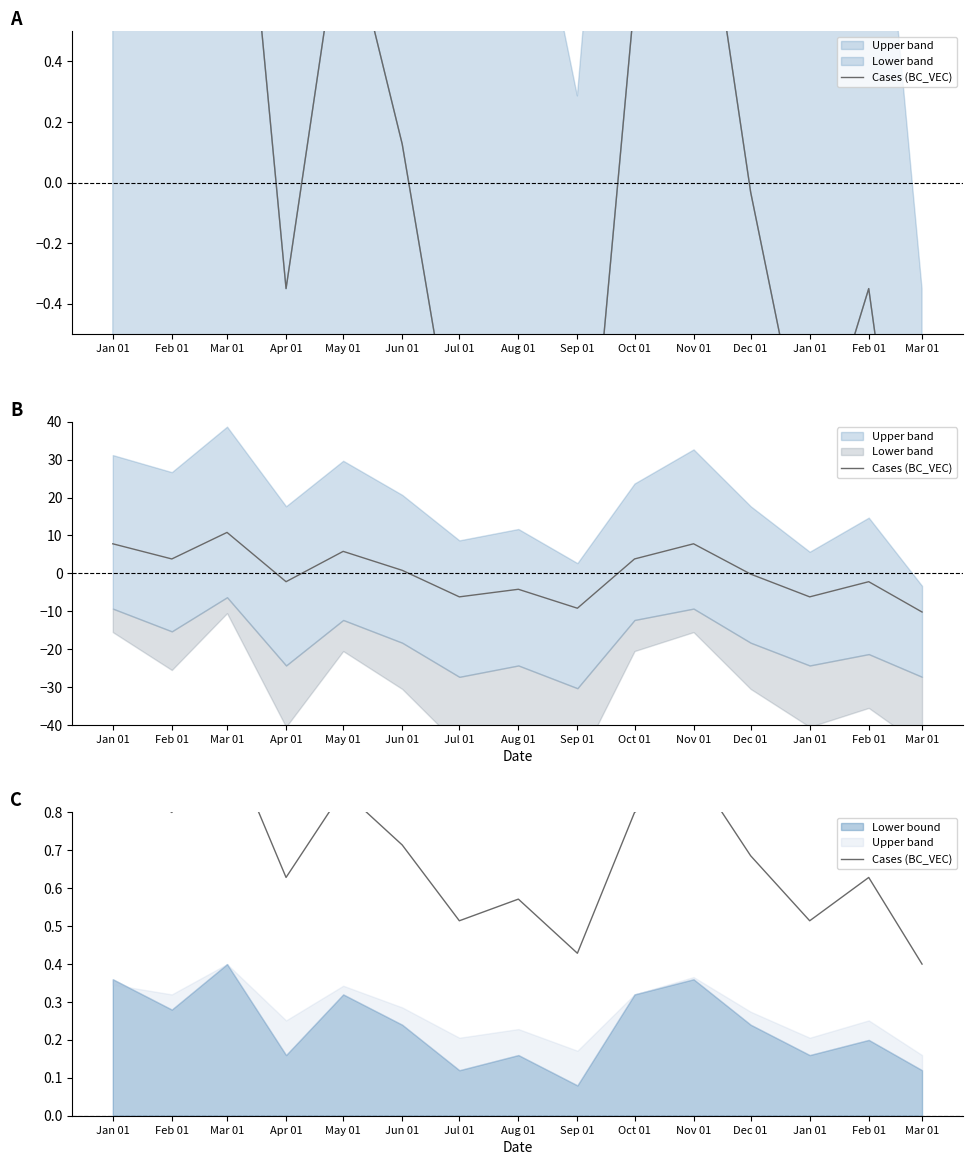

Does the chart display data point markers on the line(s)?

No